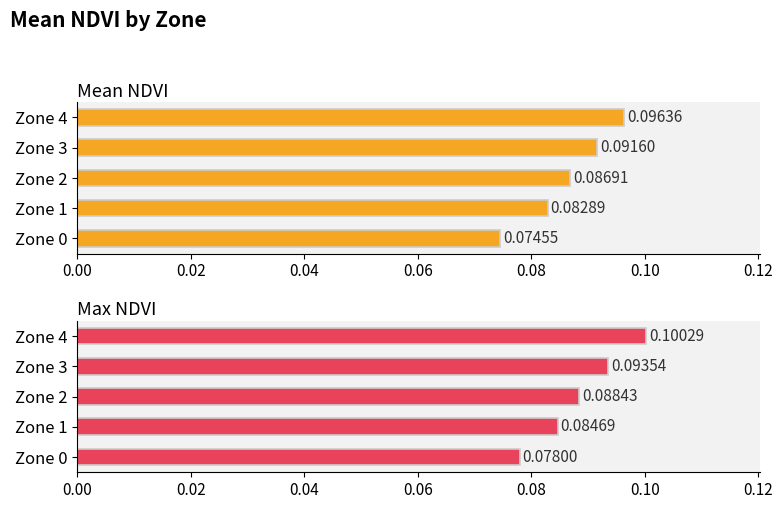

What are all the series names shown in the legend?

Mean NDVI, Max NDVI